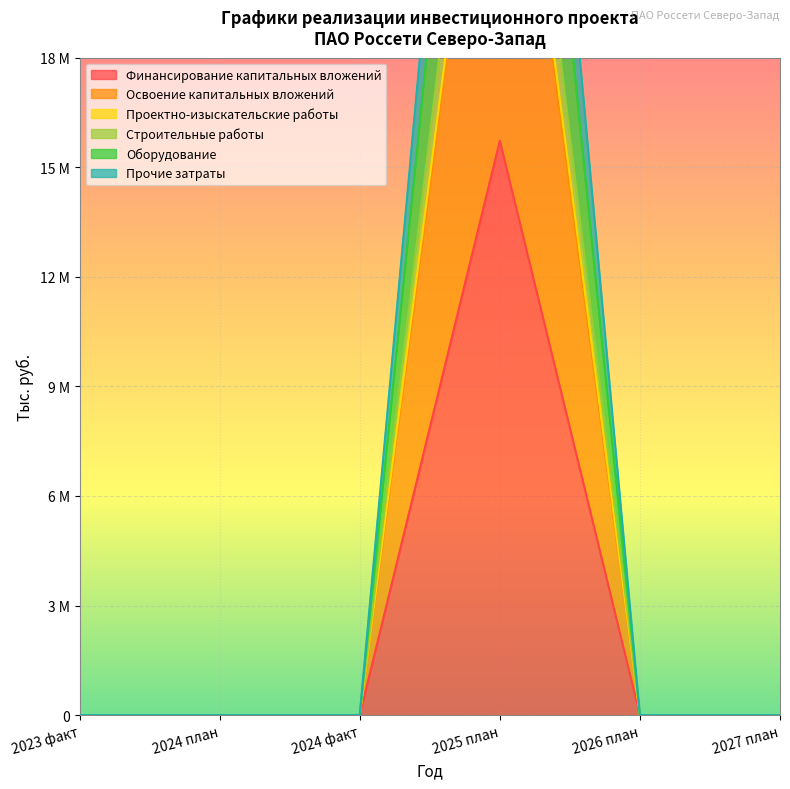

True or false: Строительные работы and Прочие затраты cross at least once.

False